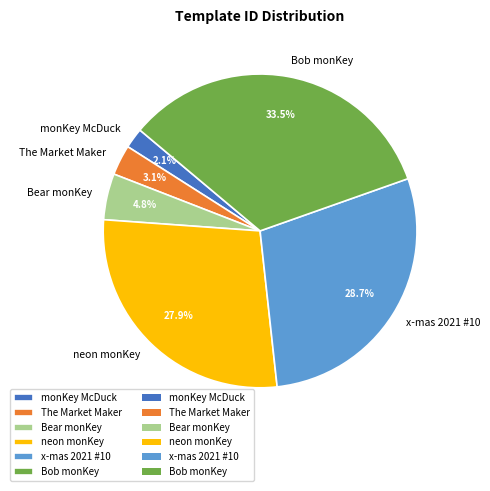

Is there any slice that represents more than half of the pie?

No